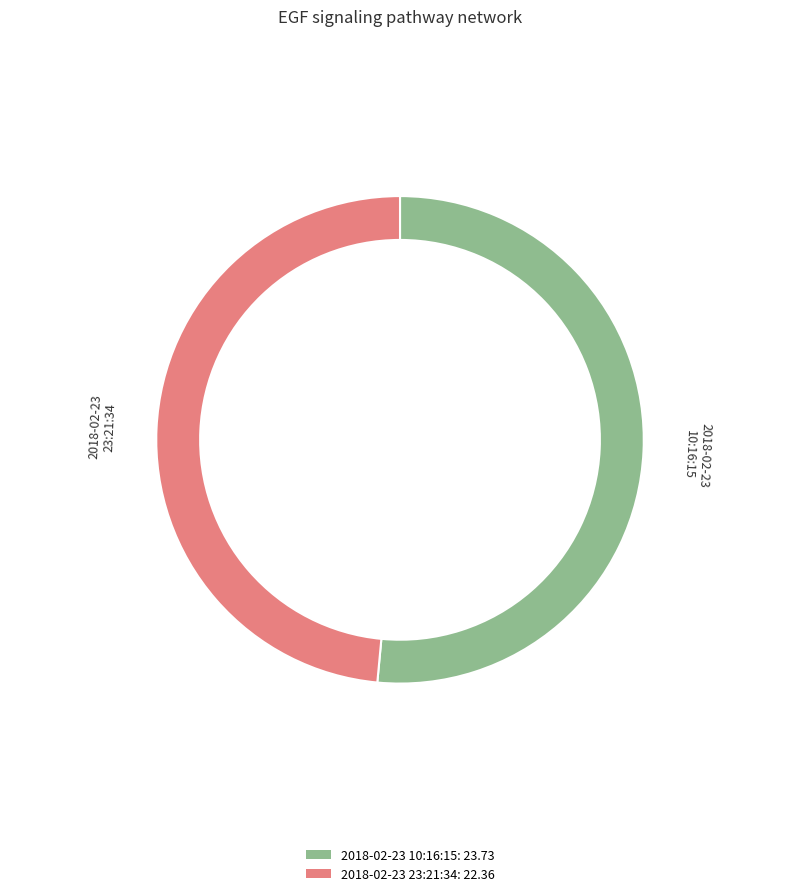

How many slices are in this pie chart?

2